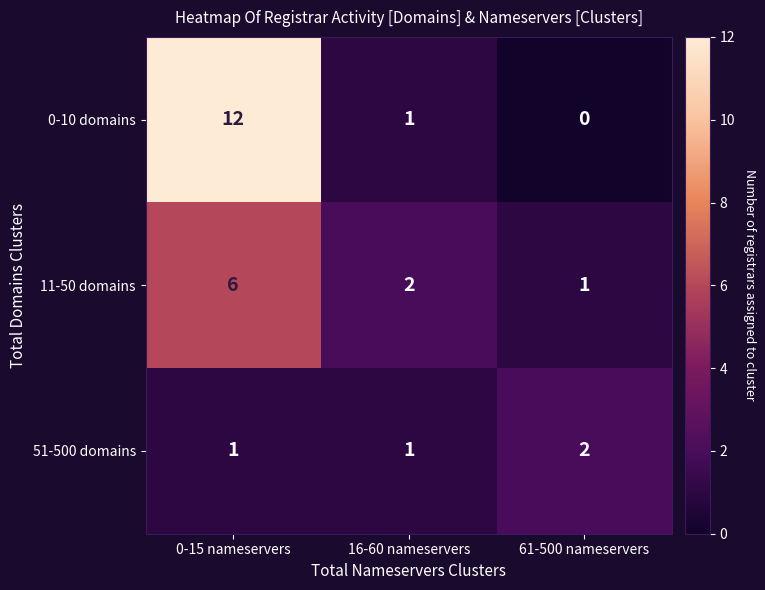

Which series has the largest total across all categories?

0-10 domains